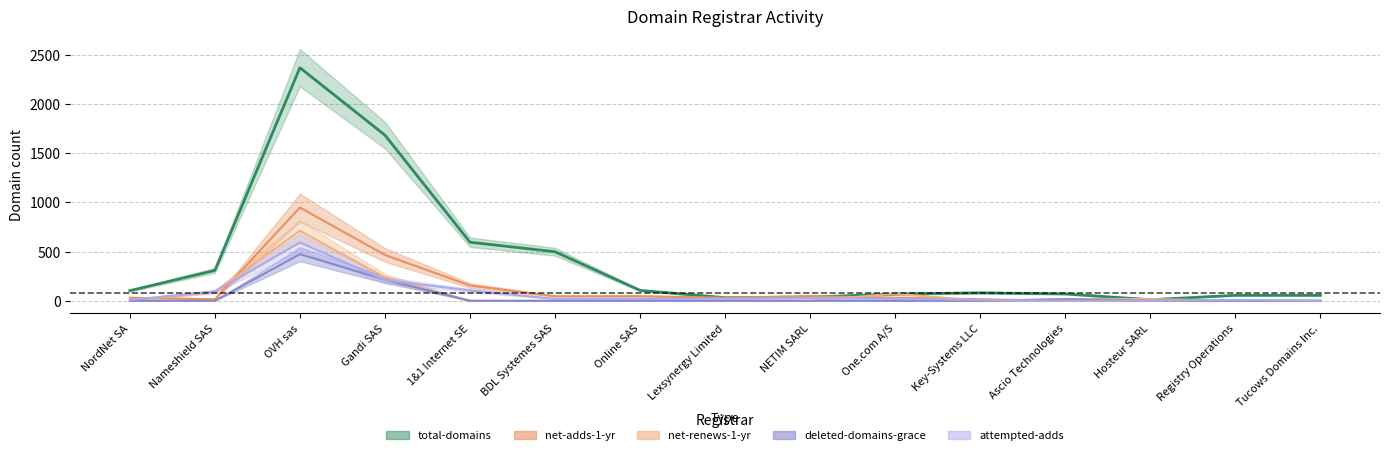

Reading left to right, list all the values displayed in this chart.

total-domains: NordNet SA=103.0	Nameshield SAS=309.0	OVH sas=2371.0	Gandi SAS=1685.0	1&1 Internet SE=596.0	BDL Systemes SAS=499.0	Online SAS=106.0	Lexsynergy Limited=32.0	NETIM SARL=38.0	One.com A/S=69.0	Key-Systems LLC=81.0	Ascio Technologies=70.0	Hosteur SARL=11.0	Registry Operations=56.0	Tucows Domains Inc.=56.0
net-adds-1-yr: NordNet SA=31.1	Nameshield SAS=15.5	OVH sas=948.4	Gandi SAS=466.4	1&1 Internet SE=155.5	BDL Systemes SAS=46.6	Online SAS=46.6	Lexsynergy Limited=31.1	NETIM SARL=46.6	One.com A/S=31.1	Key-Systems LLC=15.5	Ascio Technologies=0.0	Hosteur SARL=0.0	Registry Operations=0.0	Tucows Domains Inc.=0.0
net-renews-1-yr: NordNet SA=0.0	Nameshield SAS=91.2	OVH sas=711.3	Gandi SAS=237.1	1&1 Internet SE=0.0	BDL Systemes SAS=0.0	Online SAS=18.2	Lexsynergy Limited=0.0	NETIM SARL=0.0	One.com A/S=73.0	Key-Systems LLC=0.0	Ascio Technologies=18.2	Hosteur SARL=18.2	Registry Operations=0.0	Tucows Domains Inc.=0.0
deleted-domains-grace: NordNet SA=0.0	Nameshield SAS=0.0	OVH sas=474.2	Gandi SAS=214.2	1&1 Internet SE=0.0	BDL Systemes SAS=0.0	Online SAS=0.0	Lexsynergy Limited=0.0	NETIM SARL=0.0	One.com A/S=0.0	Key-Systems LLC=0.0	Ascio Technologies=15.3	Hosteur SARL=0.0	Registry Operations=0.0	Tucows Domains Inc.=0.0
attempted-adds: NordNet SA=9.6	Nameshield SAS=95.6	OVH sas=592.8	Gandi SAS=210.3	1&1 Internet SE=105.2	BDL Systemes SAS=19.1	Online SAS=19.1	Lexsynergy Limited=19.1	NETIM SARL=28.7	One.com A/S=19.1	Key-Systems LLC=9.6	Ascio Technologies=0.0	Hosteur SARL=0.0	Registry Operations=9.6	Tucows Domains Inc.=0.0